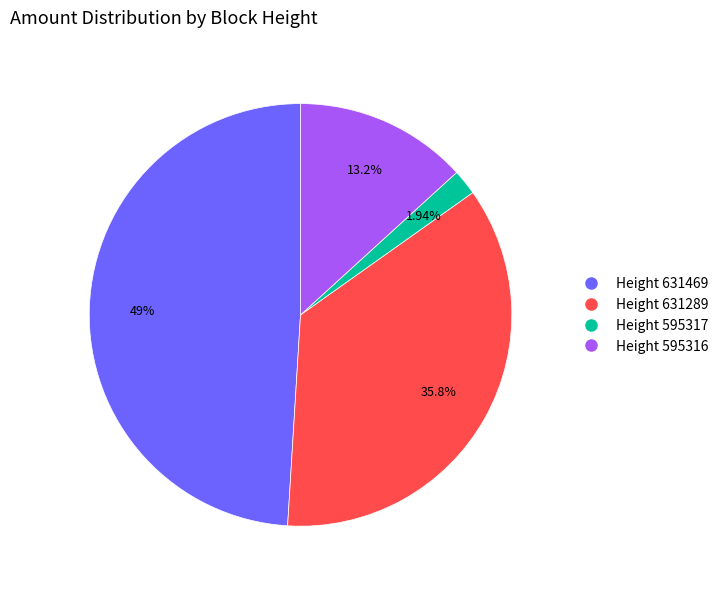

How many segments does this pie chart have?

4